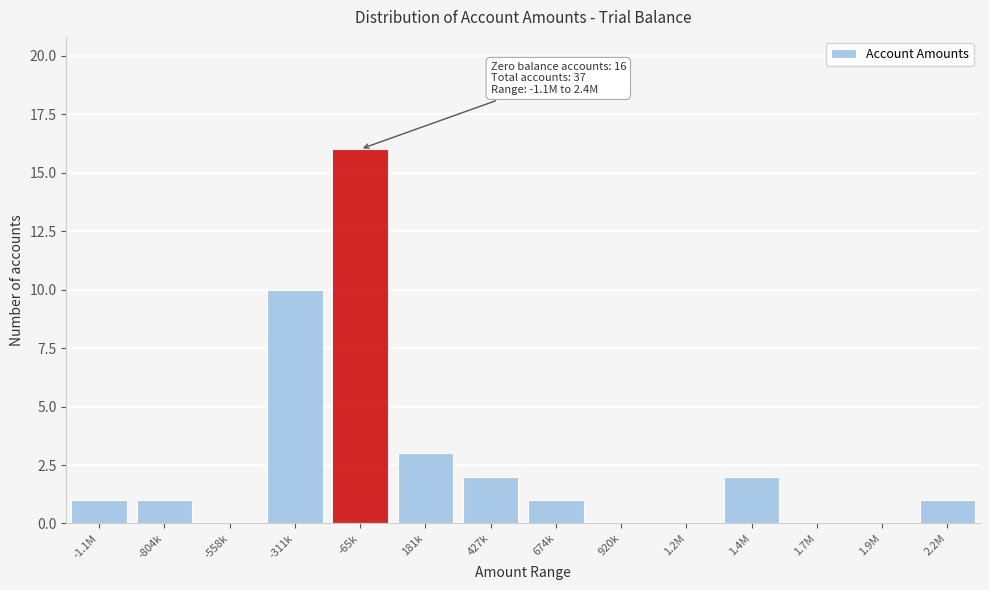

Reading left to right, list all the values displayed in this chart.

-1.1M=1	-804k=1	-558k=0	-311k=10	-65k=16	181k=3	427k=2	674k=1	920k=0	1.2M=0	1.4M=2	1.7M=0	1.9M=0	2.2M=1